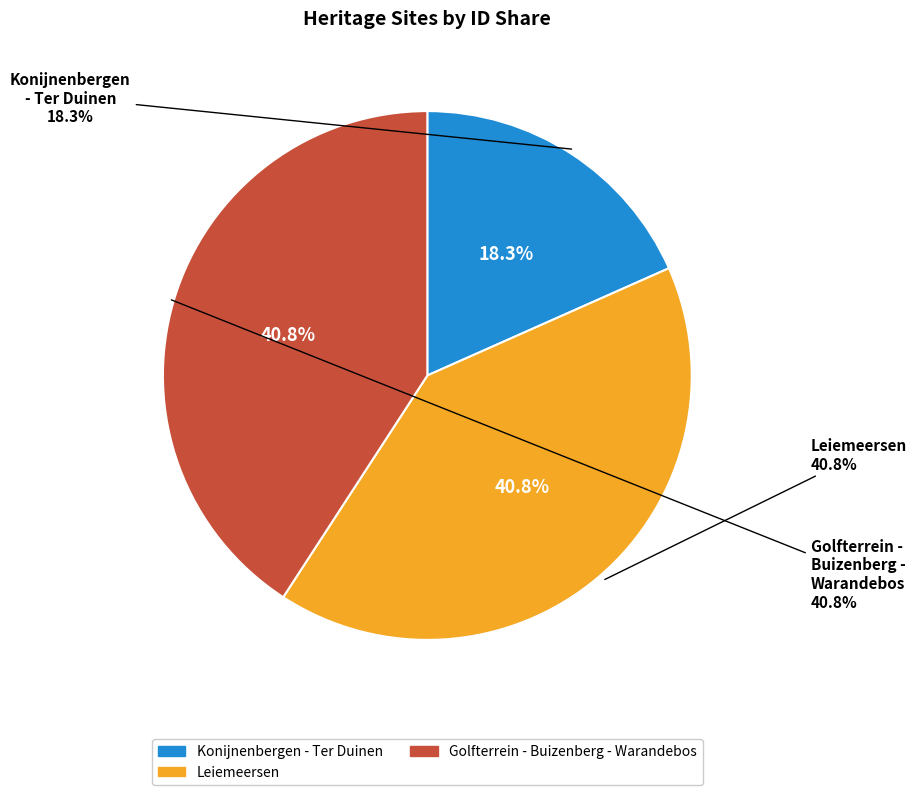

The Konijnenbergen - Ter Duinen slice represents 7% of the pie. True or false?

False